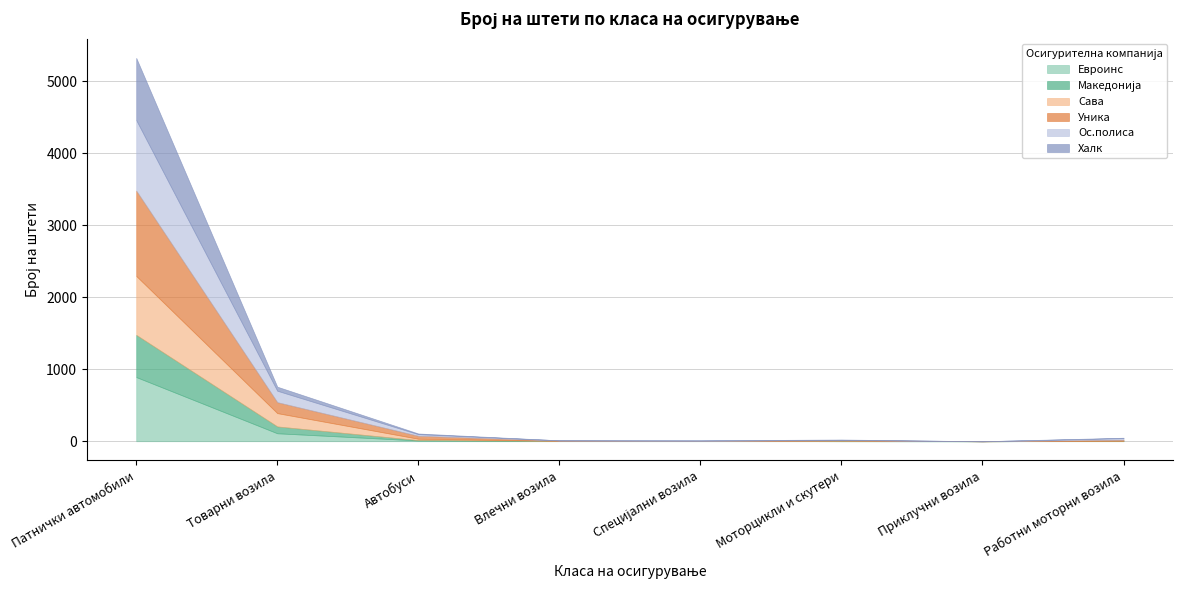

Which category has the highest value in the Сава series?

Патнички автомобили